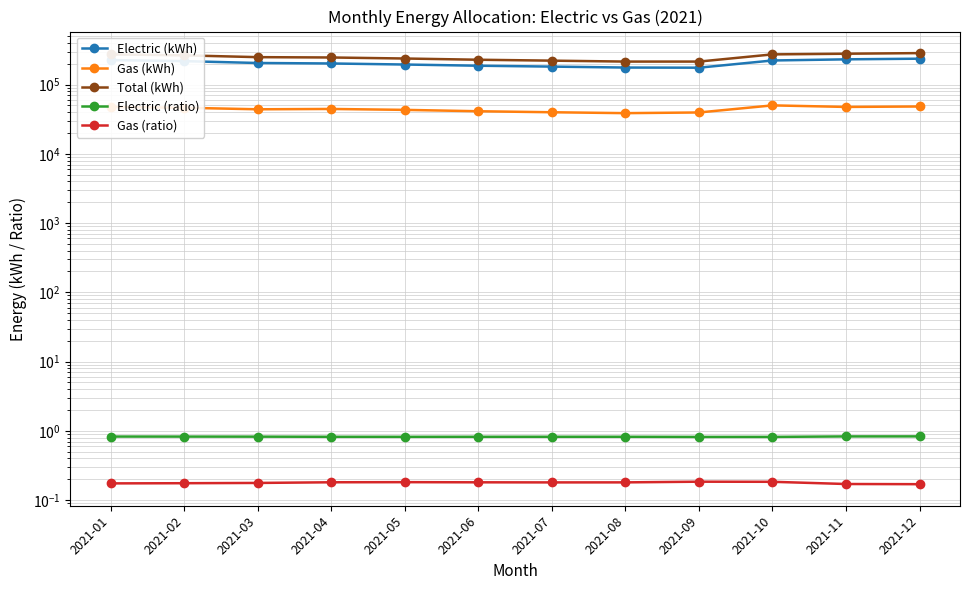

Is it true that Gas (kWh) equals 62227.1 at 2021-01?

False